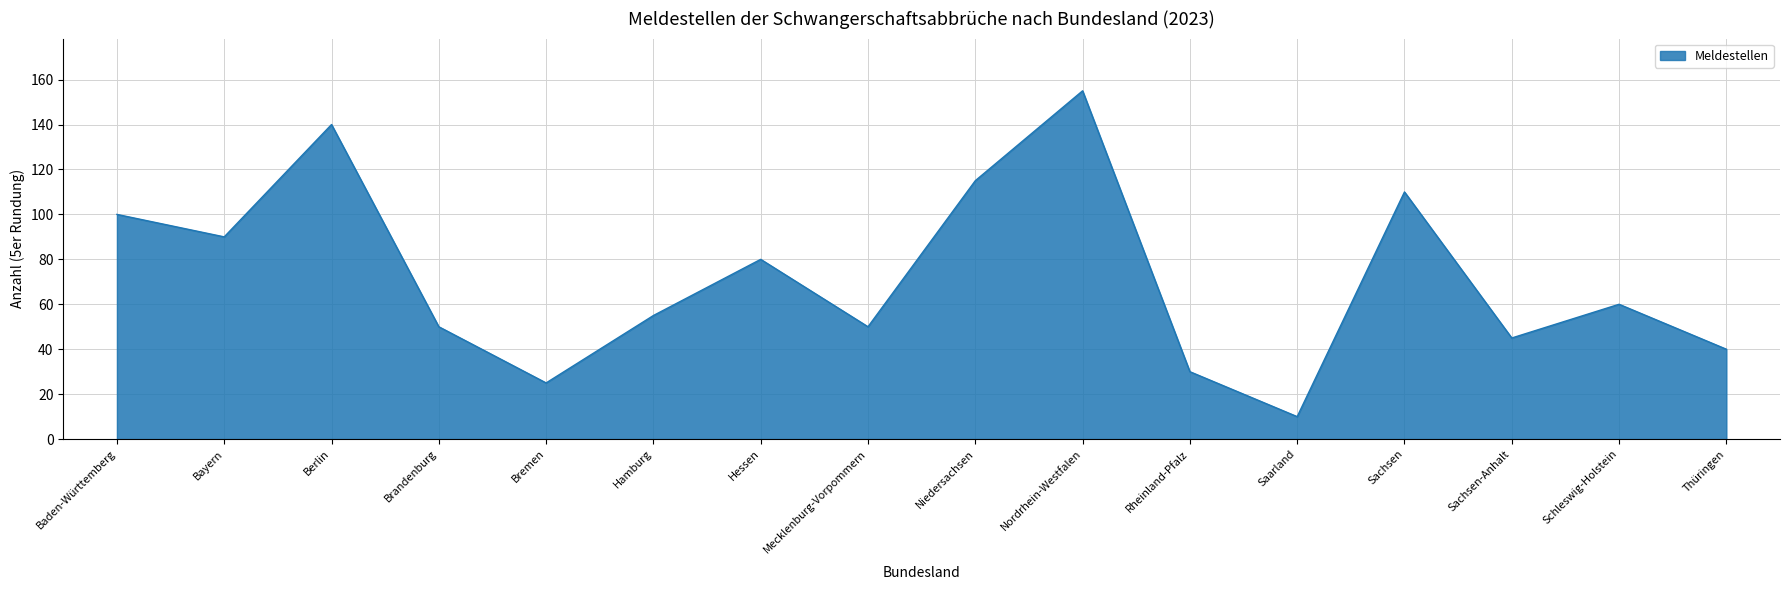

Is it true that the value at Mecklenburg-Vorpommern is 27?

False